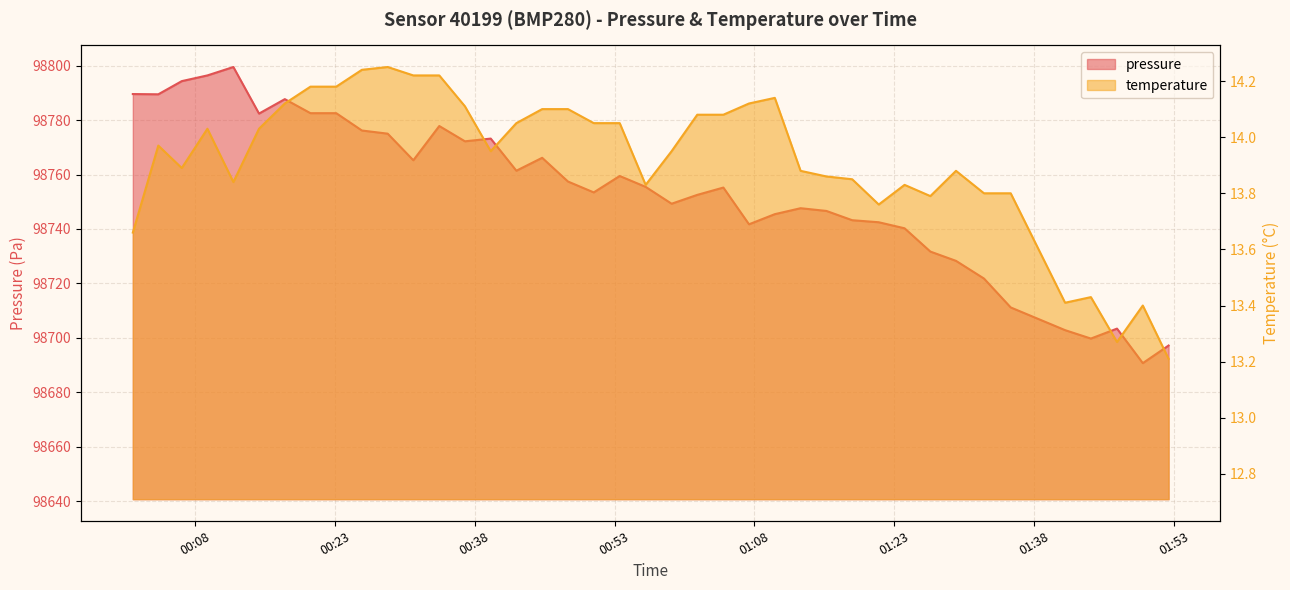

What is the label of the 11th point from the right?

2023-05-21T01:21:20